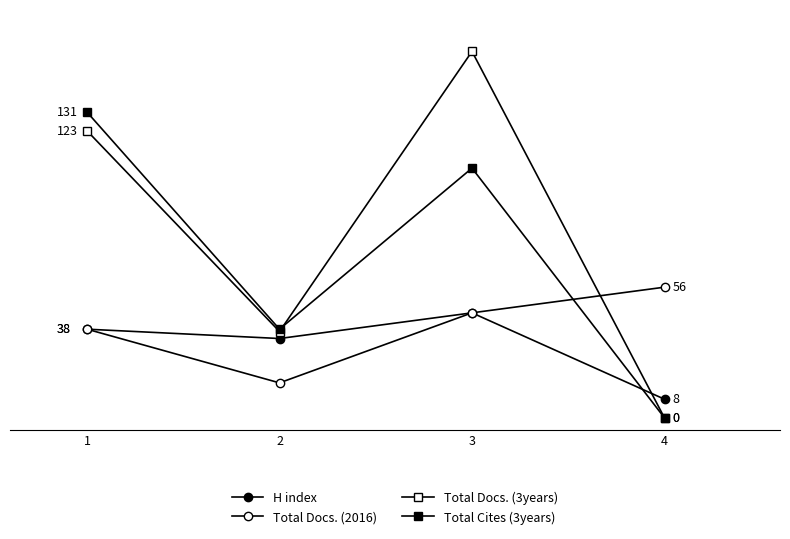

Does the chart have visible grid lines?

No